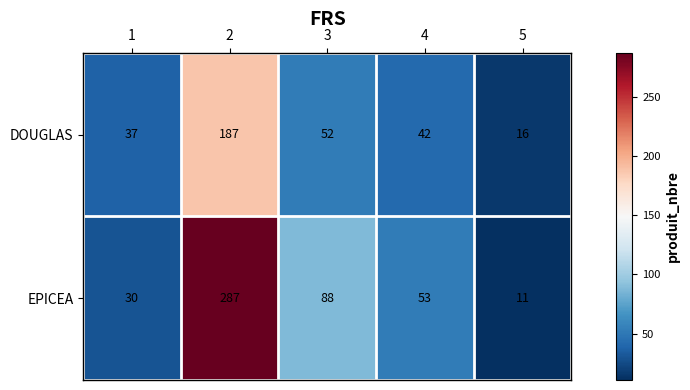

Rank the series by their average value, from lowest to highest.

DOUGLAS, EPICEA